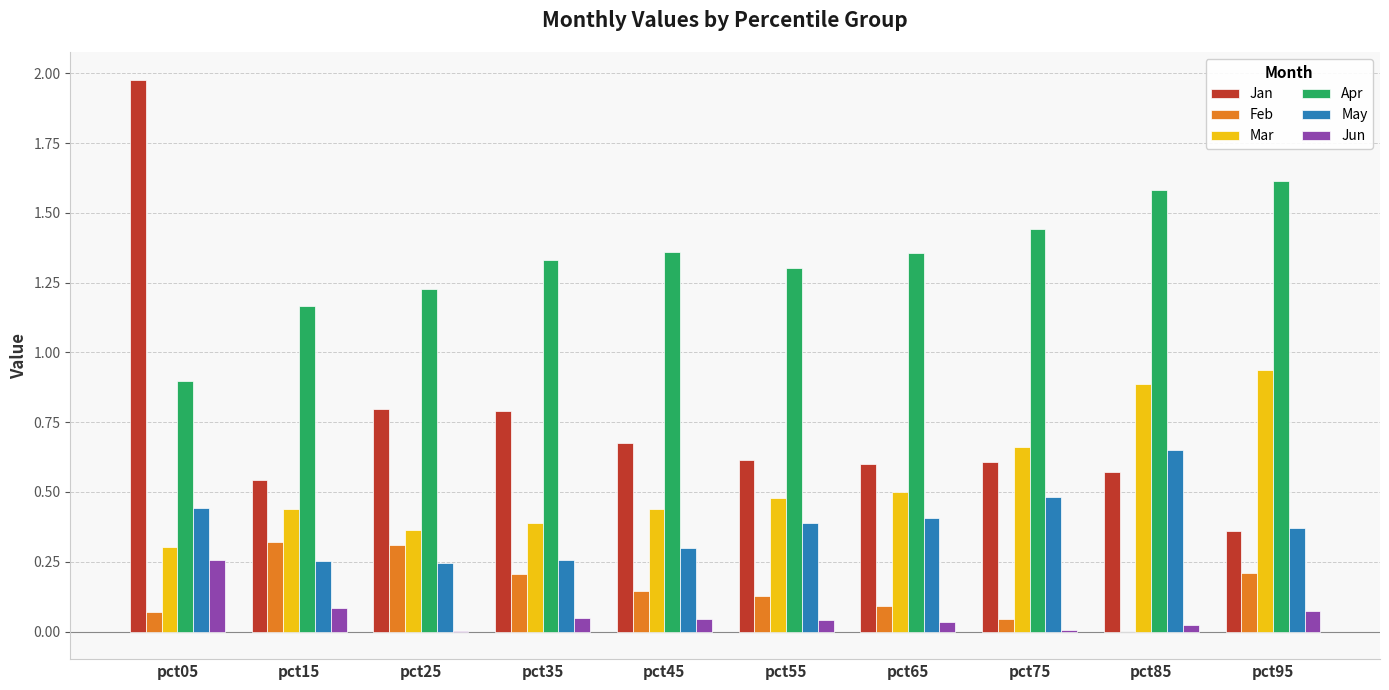

Count the number of categories in the chart.

10